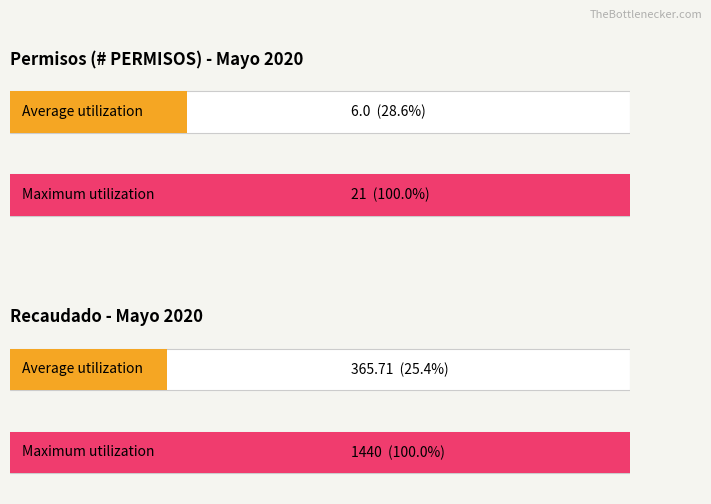

How many distinct data groups are displayed?

2